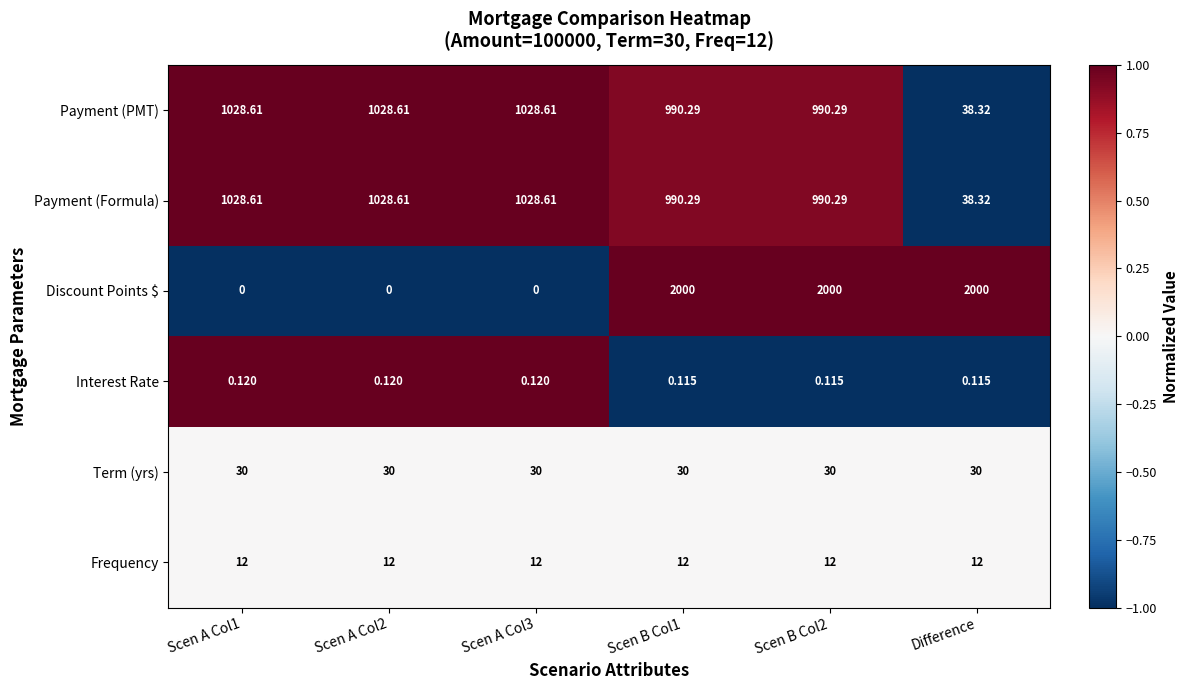

Is the value of Discount Points $ at Scen A Col2 greater than the value of Payment (PMT) at Difference?

No